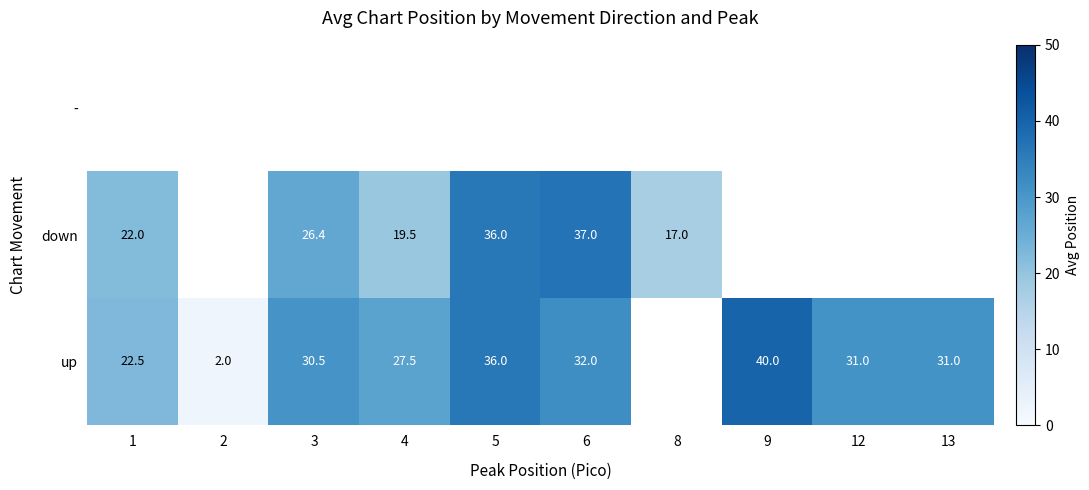

The value of down at 5 is 36.0. True or false?

True